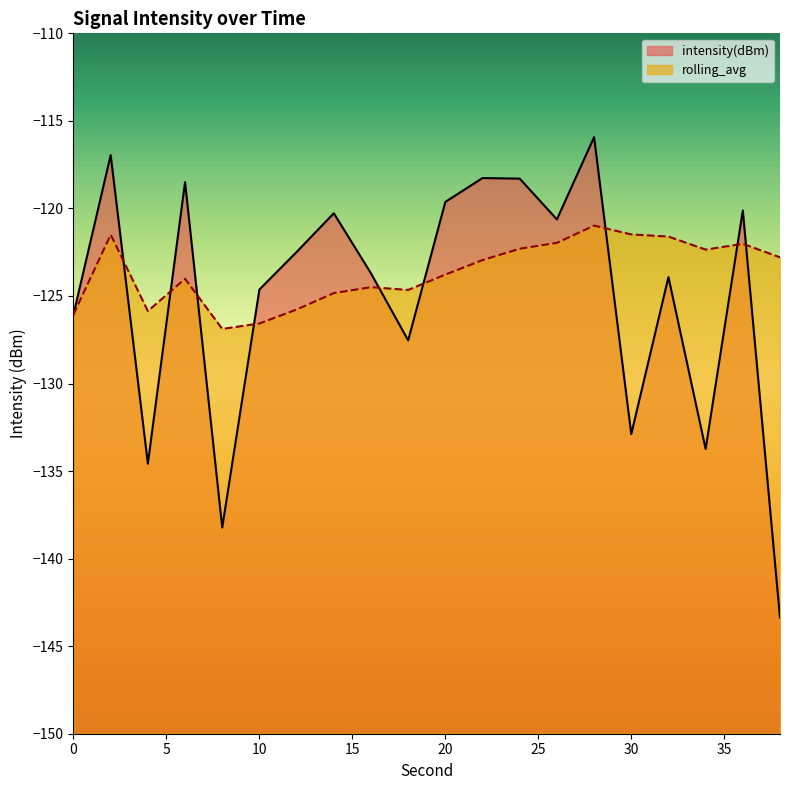

True or false: rolling_avg has a value of -191.7 at 28.

False